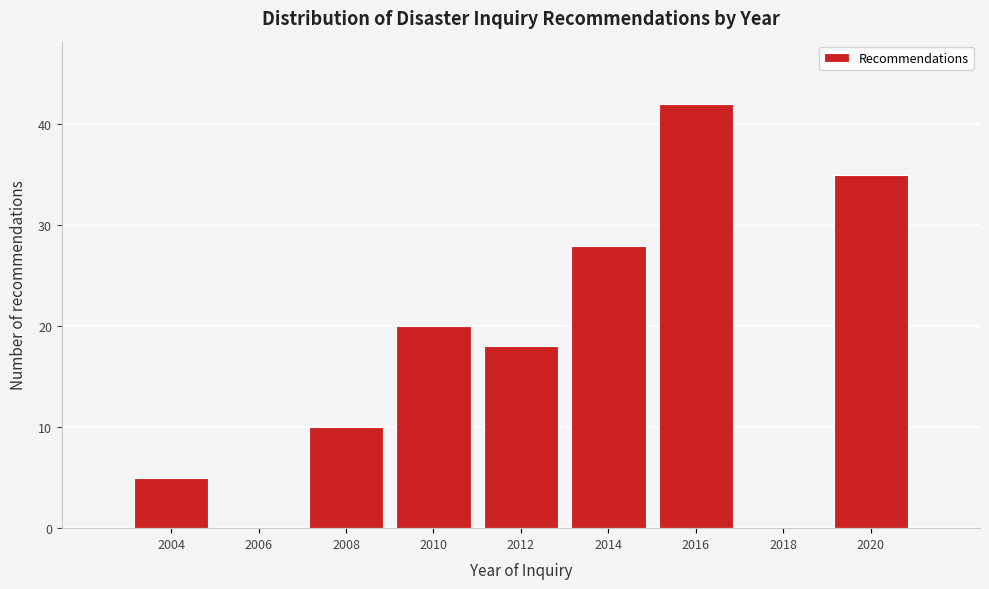

What is the height of the bar covering 2007 to 2009 on the x-axis? The values are not printed on the chart, so give them approximately, as read against the axis.

10